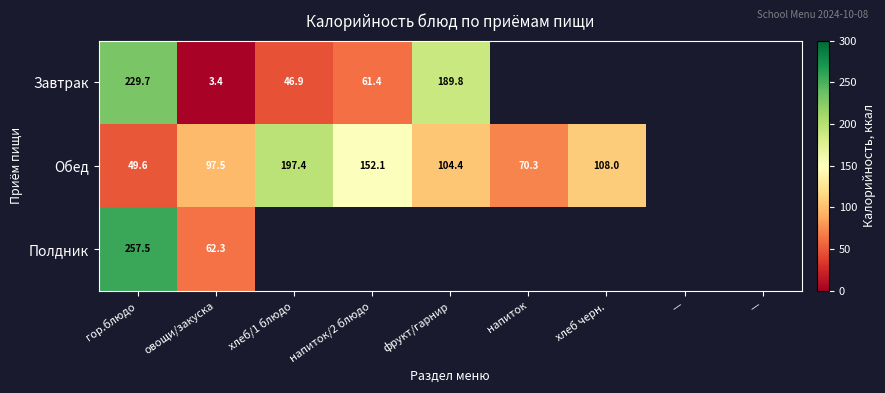

At how many categories does at least one series exceed 168?

3